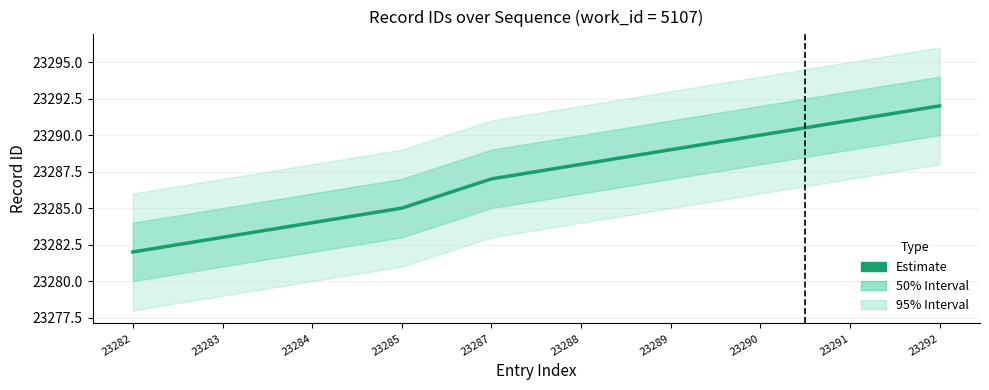

Reading right to left, what are all the values shown in this chart?

23292	23291	23290	23289	23288	23287	23285	23284	23283	23282